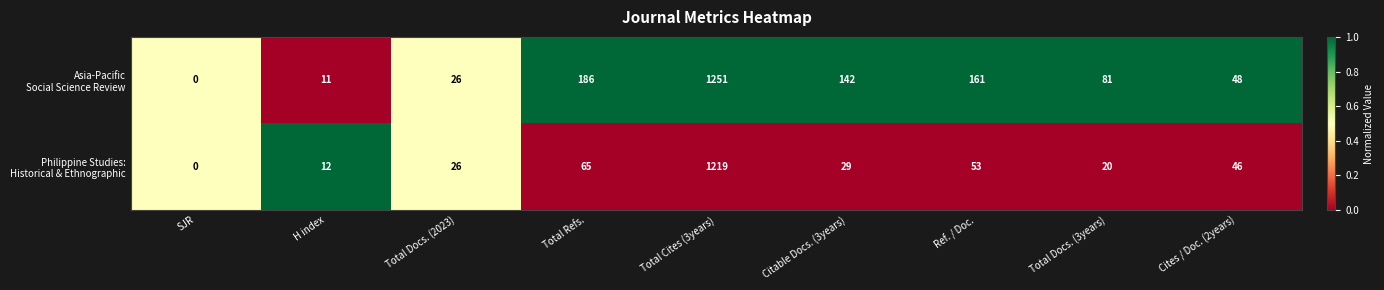

At which category does the chart reach its minimum across all series?

SJR